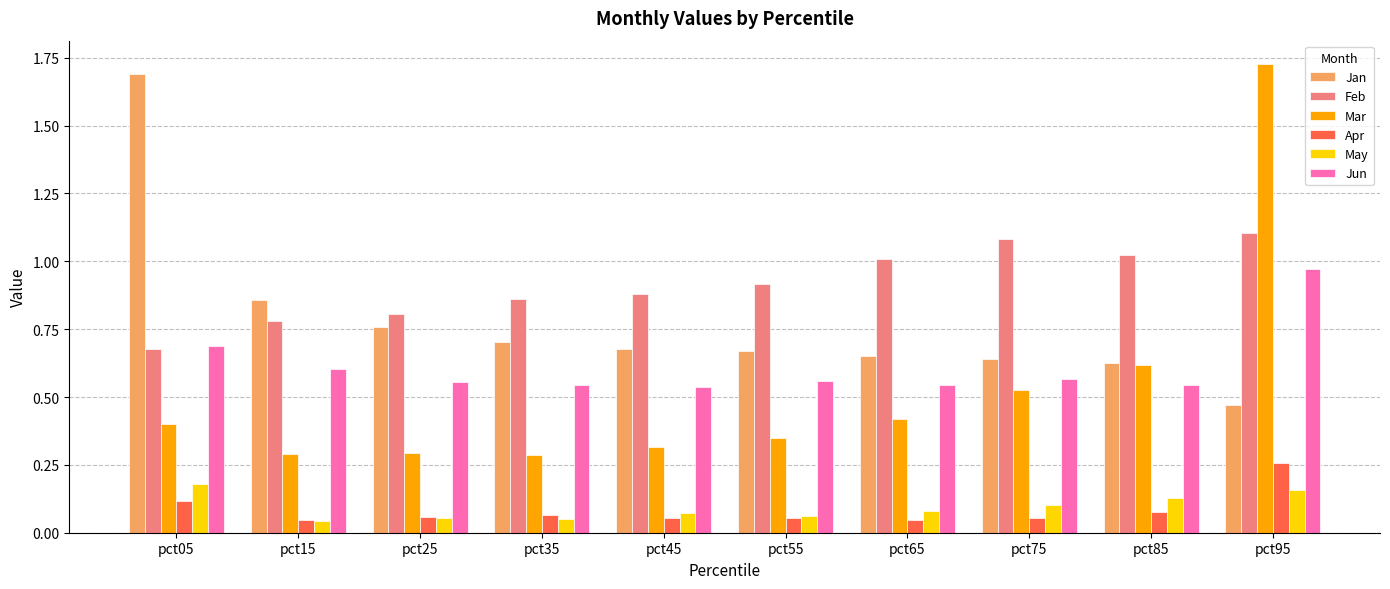

Which series has the widest spread of values?

Mar